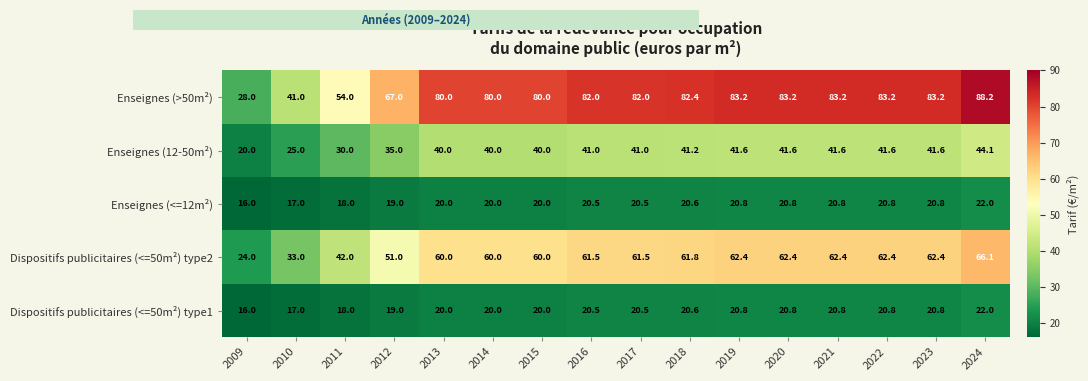

The Dispositifs publicitaires (<=50m²) type2 series shows 24.0 at 2009. True or false?

True